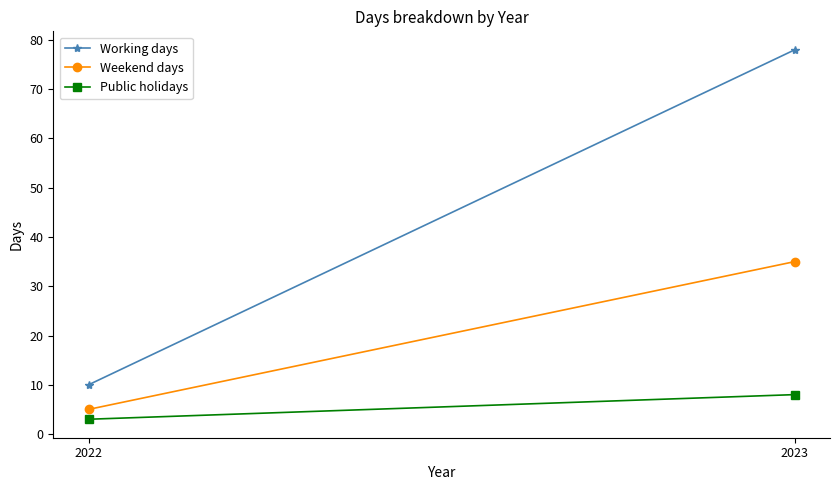

What is the difference between the Weekend days values at 2023 and 2022?

30